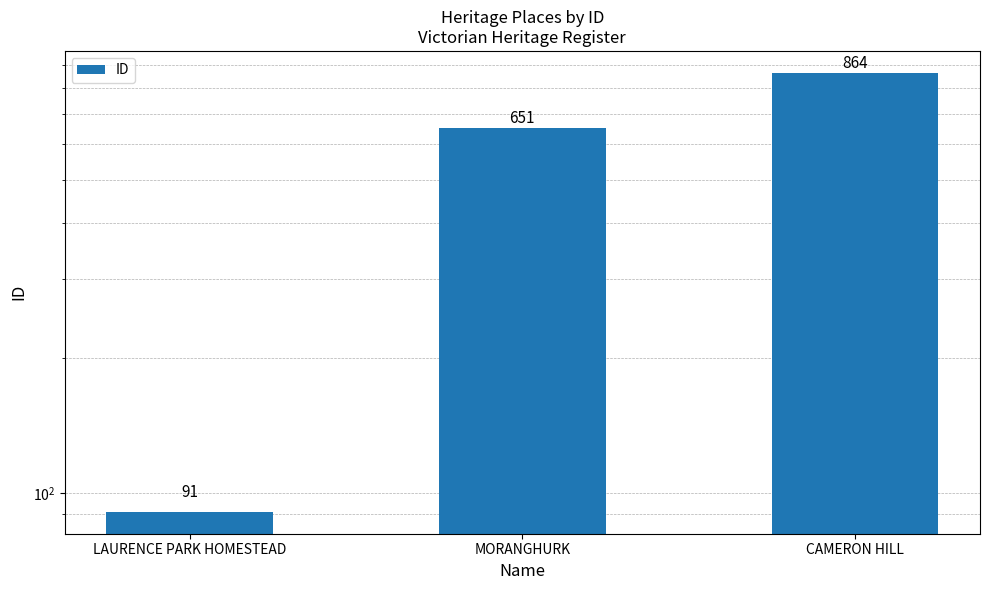

Reading right to left, extract all data points from this chart.

864	651	91